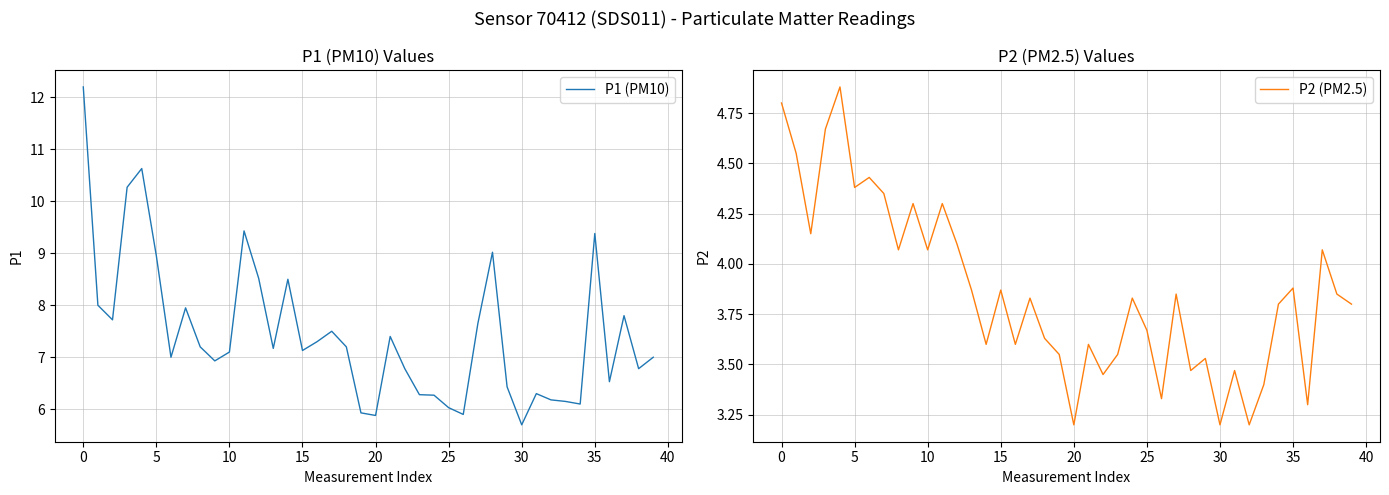

List the labels in order of P1 (PM10) value, smallest first.

30, 20, 26, 19, 25, 34, 33, 32, 24, 23, 31, 29, 36, 22, 38, 40, 25, 39, 45, 15, 13, 35, 18, 16, 21, 17, 27, 5, 37, 30, 0, 14, 12, 20, 28, 35, 11, 10, 15, −5